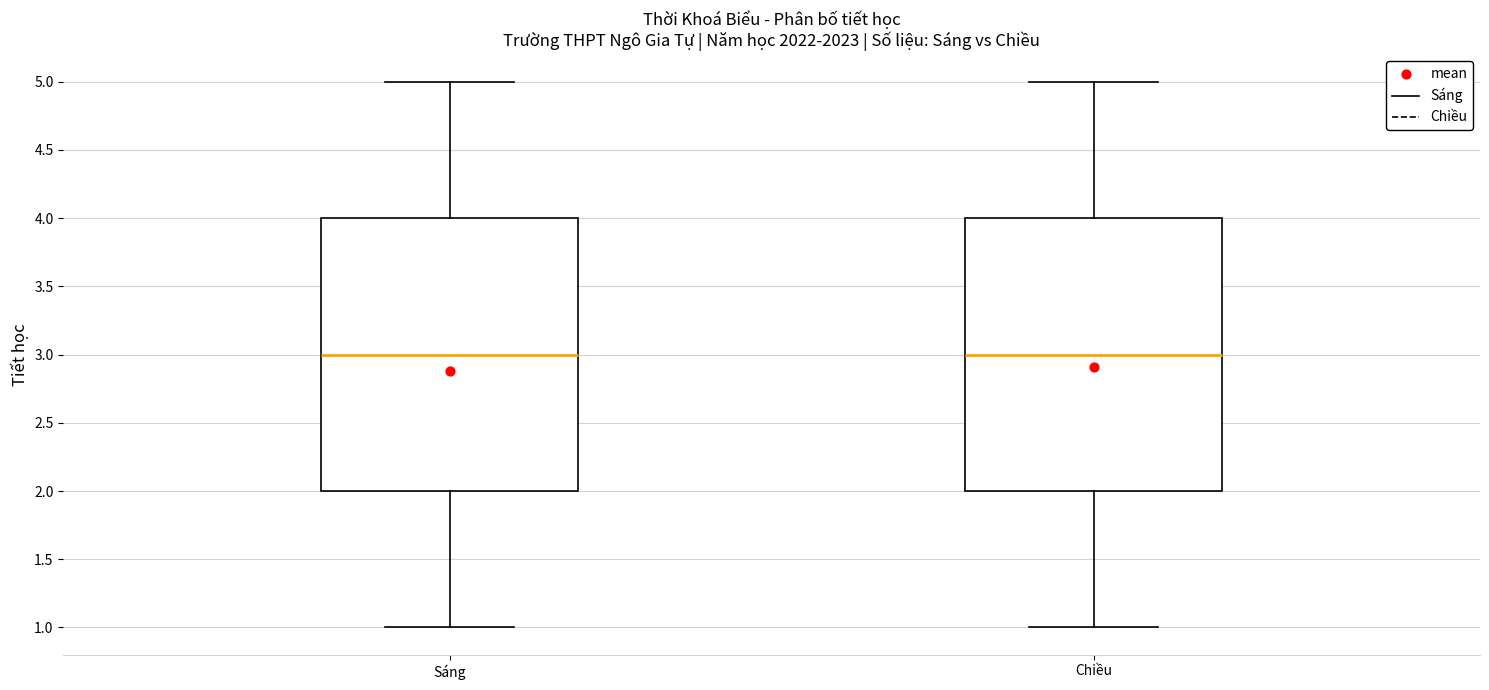

Reading left to right, transcribe this box plot: for each box, give where its median line is, the range the box spans, and where its two whiskers end, as read against the y-axis. The values are not printed on the chart, so give them approximately, as read against the axis.

Sáng: median 3, box 2 to 4, whiskers 1 to 5
Chiều: median 3, box 2 to 4, whiskers 1 to 5